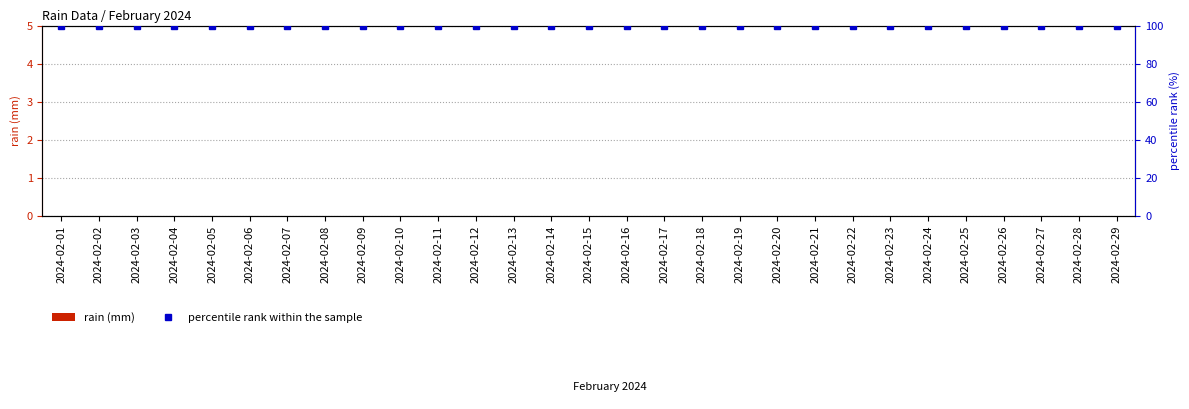

What is the value of the percentile rank within the sample bar at the 21st from the left?

100